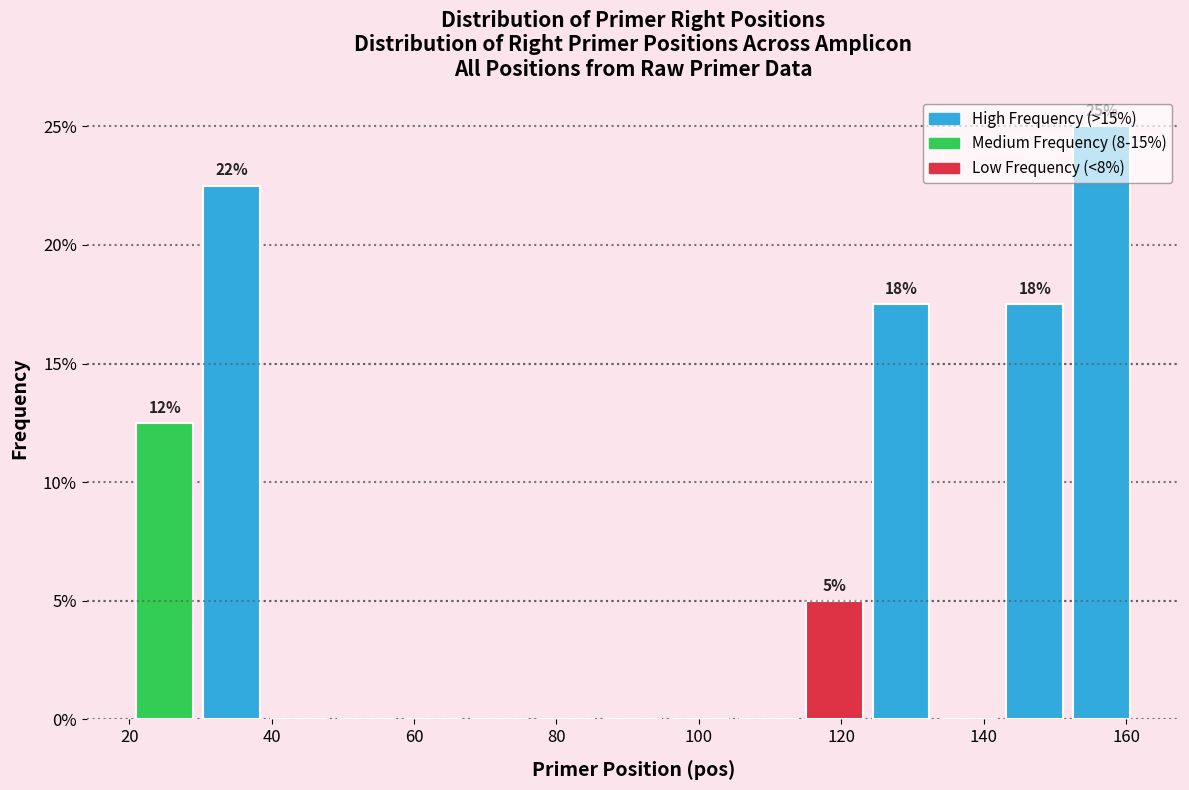

Which range on the x-axis has the tallest bar?

152.6 to 162.0